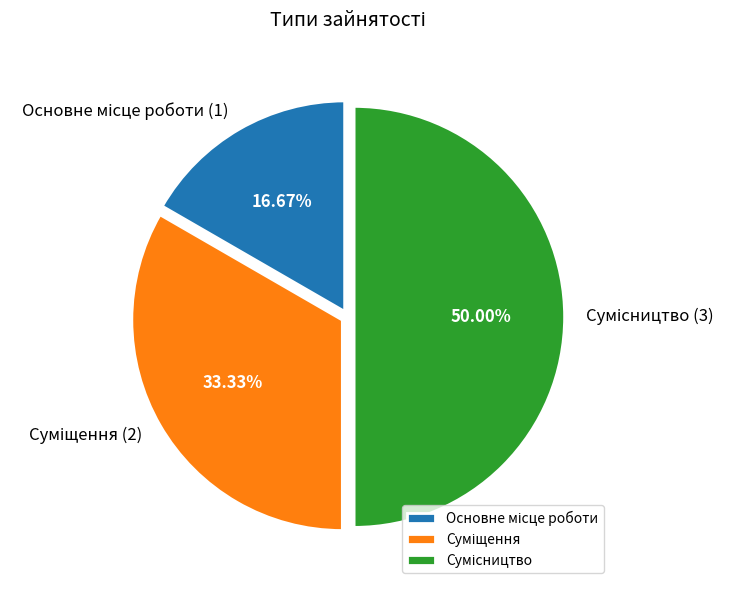

To the nearest percent, what percentage of the pie is Суміщення?

33%